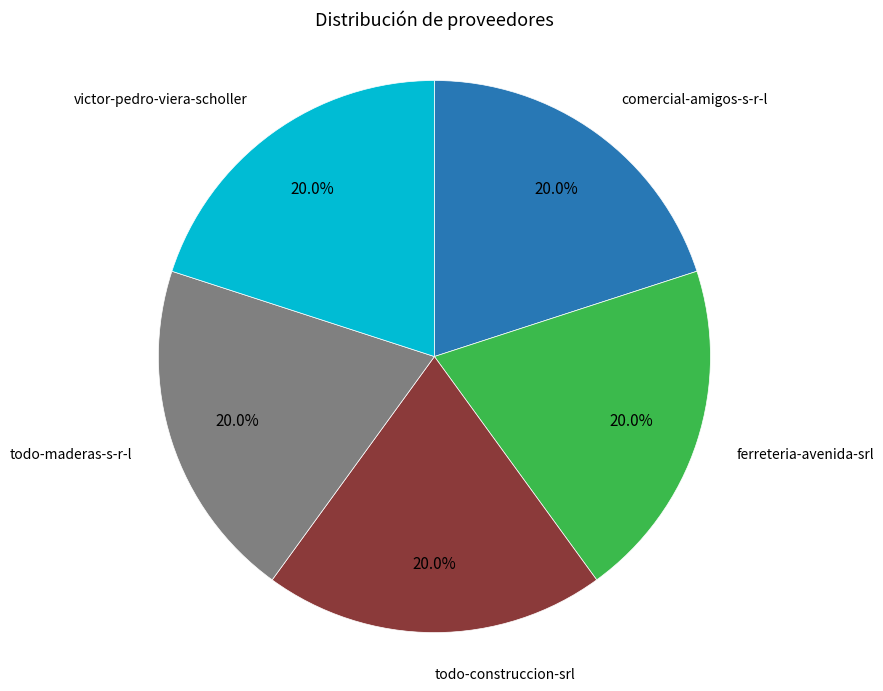

Is there a majority slice in this chart?

No